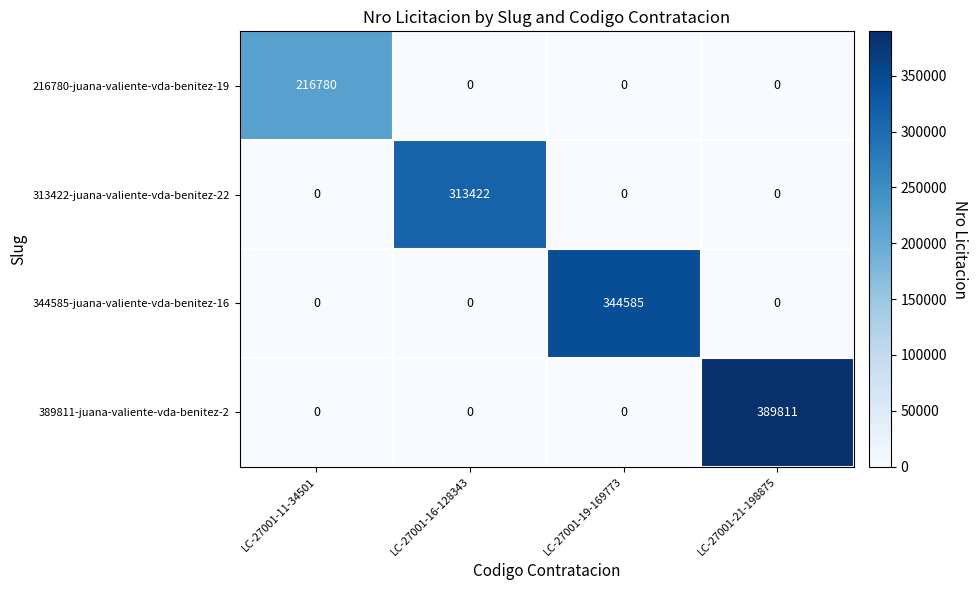

Rank the series by their maximum value, from lowest to highest.

216780-juana-valiente-vda-benitez-19, 313422-juana-valiente-vda-benitez-22, 344585-juana-valiente-vda-benitez-16, 389811-juana-valiente-vda-benitez-2